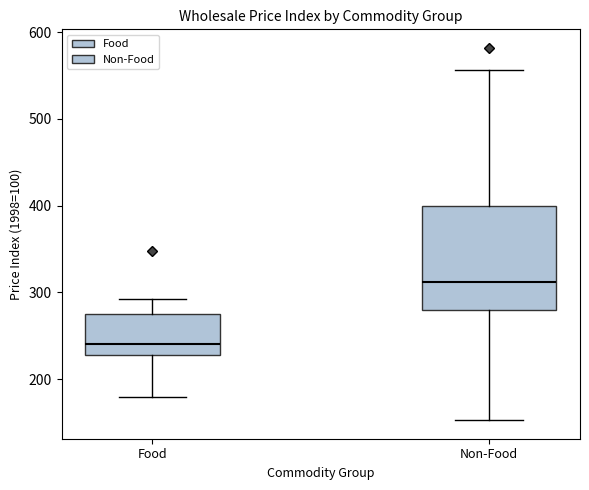

Which box is the tallest, from its lower edge to its upper edge?

Non-Food